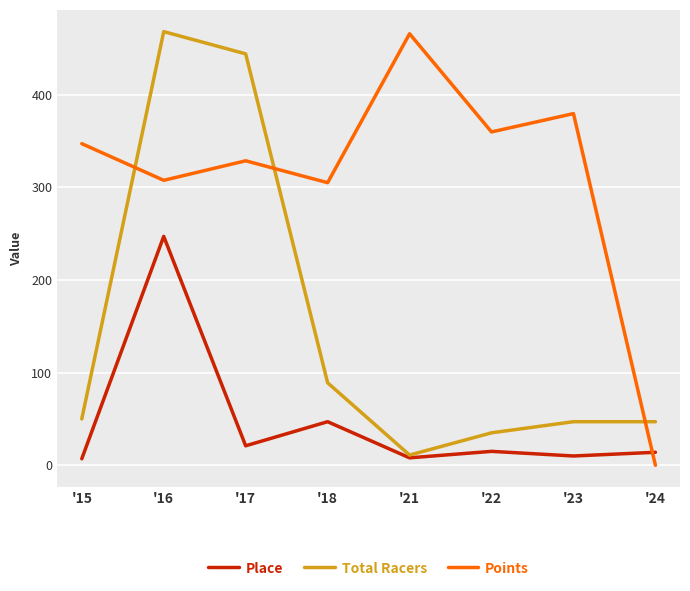

What is the total value across all series at '15?

404.1